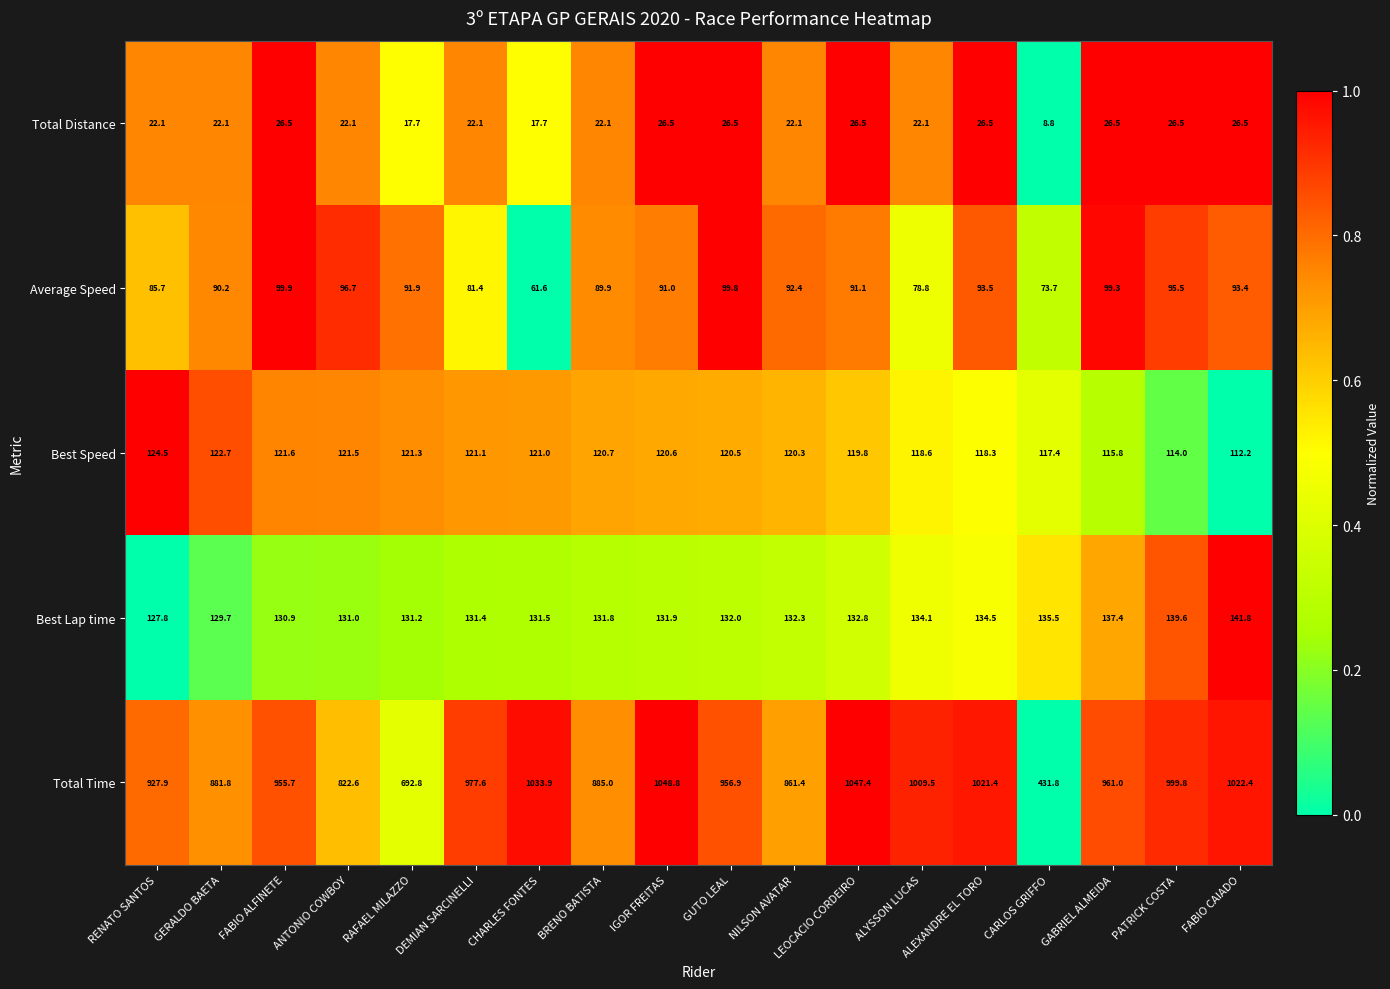

What is the difference between the second highest and second lowest values in the Total Time series?

354.6